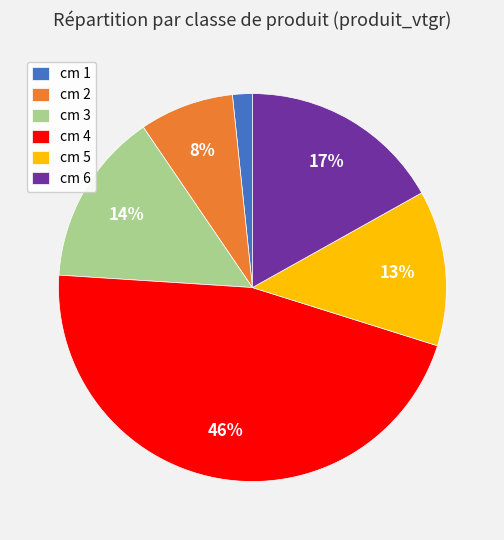

True or false: cm 5 accounts for 23% of the total.

False